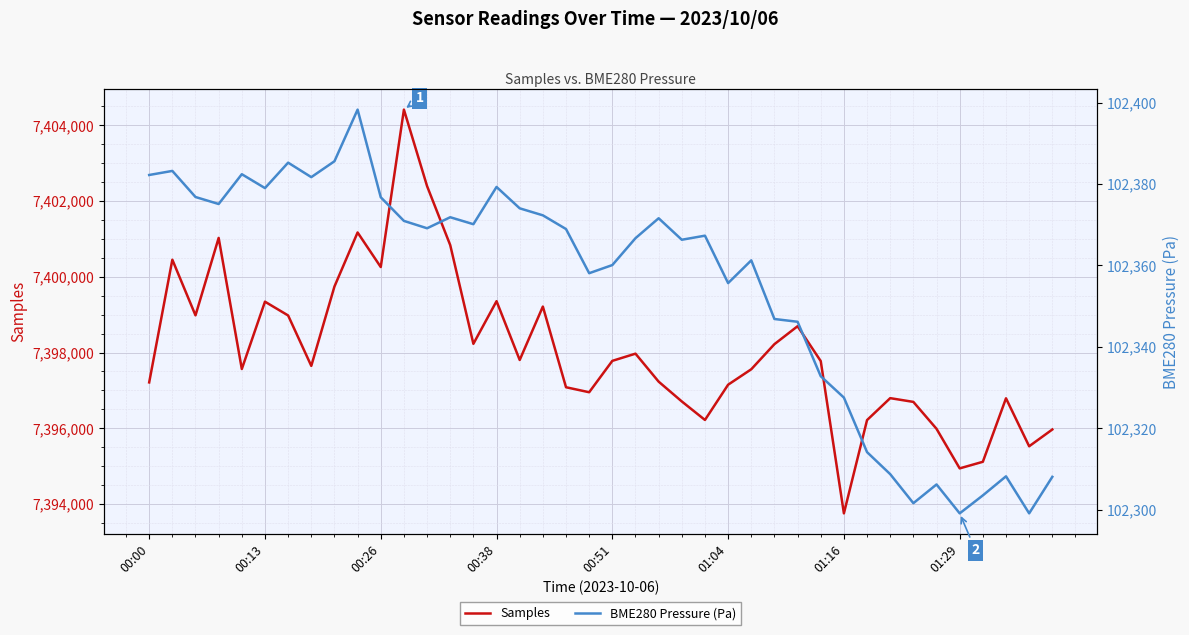

What is the average value of the BME280 Pressure (Pa) series?

102354.8